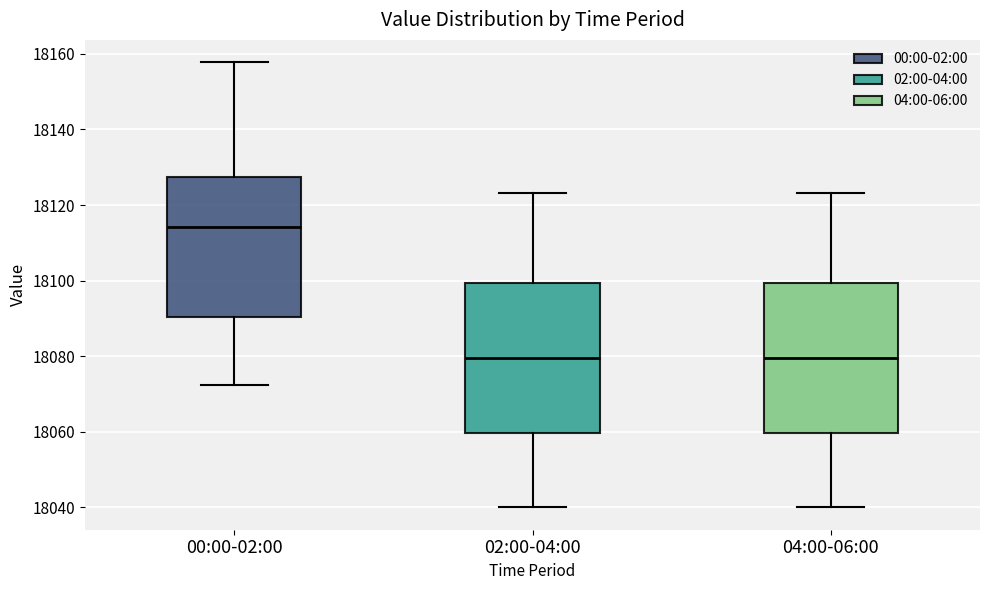

Where is the lower edge of the box for 00:00-02:00 on the y-axis? The values are not printed on the chart, so give them approximately, as read against the axis.

18090